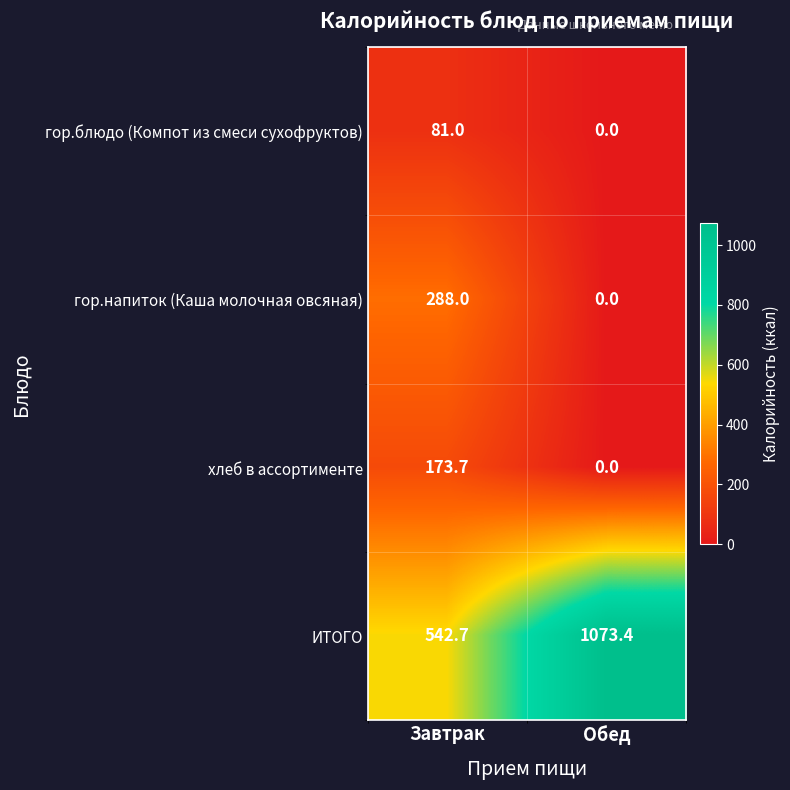

Reading left to right, extract all data points from this chart.

гор.блюдо (Компот из смеси сухофруктов): Завтрак=81.0	Обед=0.0
гор.напиток (Каша молочная овсяная): Завтрак=288.0	Обед=0.0
хлеб в ассортименте: Завтрак=173.7	Обед=0.0
ИТОГО: Завтрак=542.7	Обед=1073.4